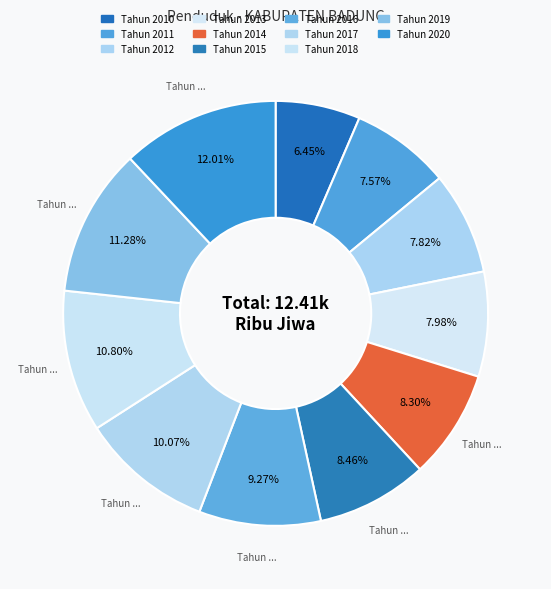

How many segments does this pie chart have?

11